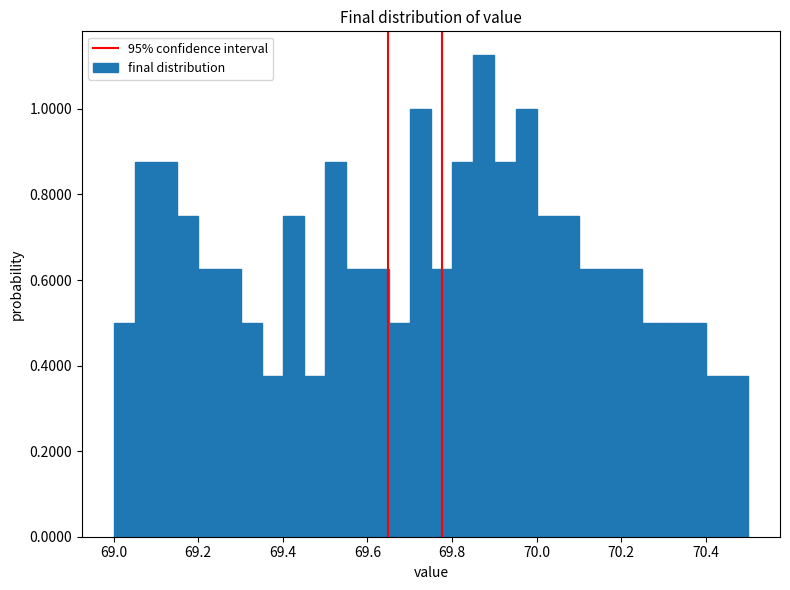

Around what value on the x-axis is the tallest bar? Give the approximate position of its centre, as read against the axis.

69.88